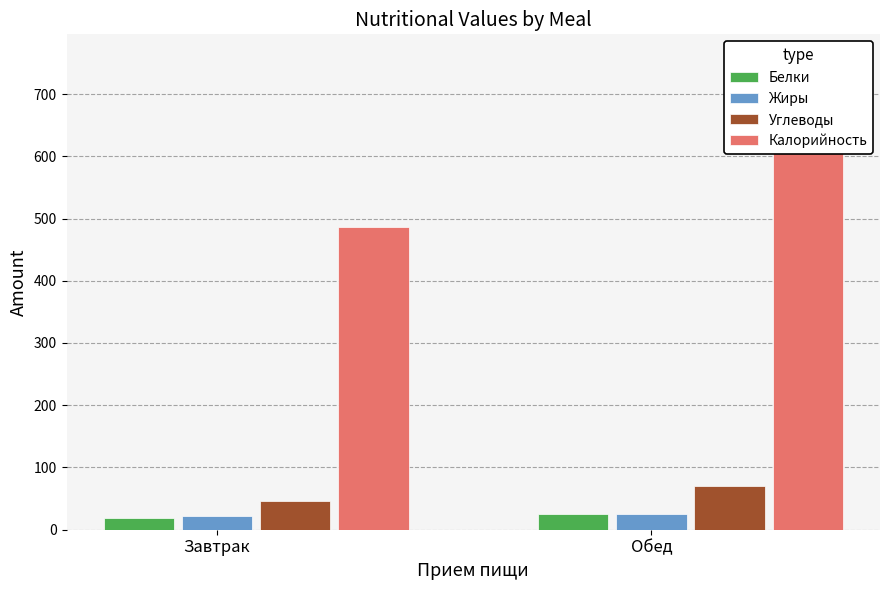

What position from the left is Завтрак?

1